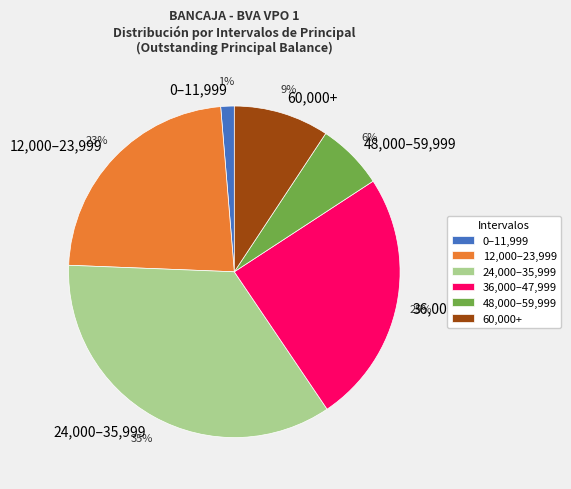

To the nearest percent, what percentage of the pie is 36000-47999.99?

25%